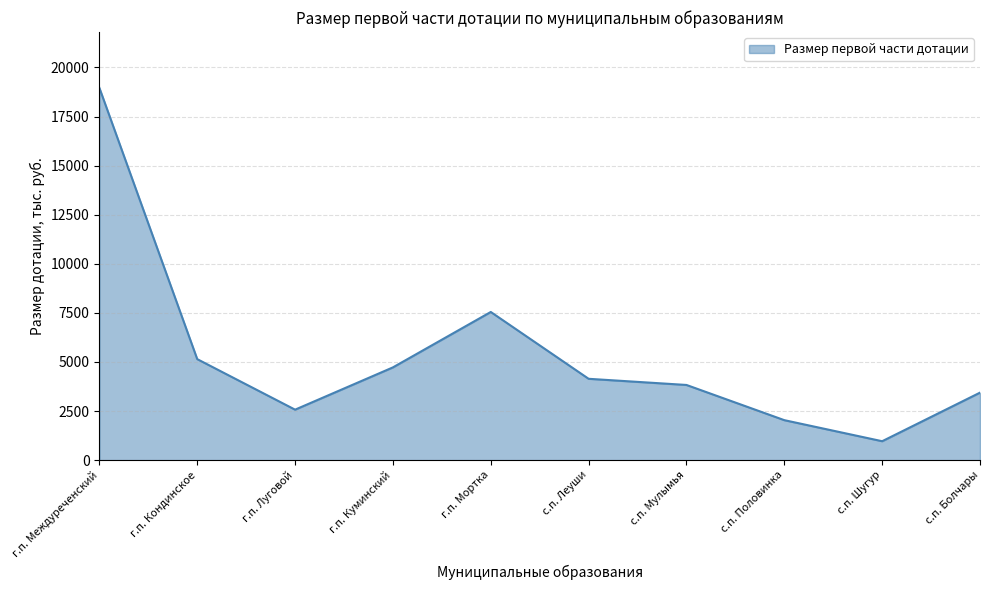

At which label does the data first exceed 4141?

г.п. Междуреченский